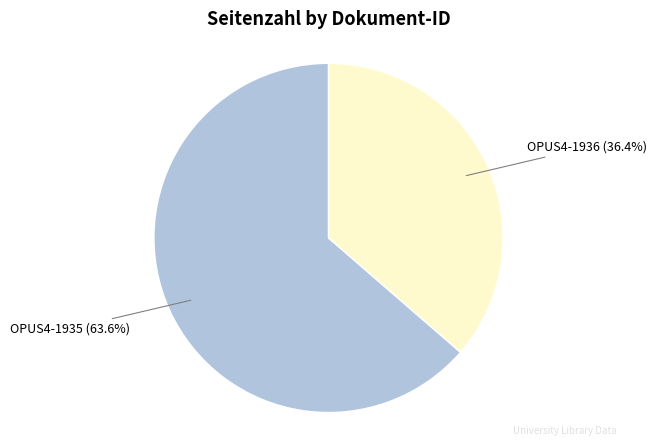

True or false: OPUS4-1935 accounts for 64% of the total.

True